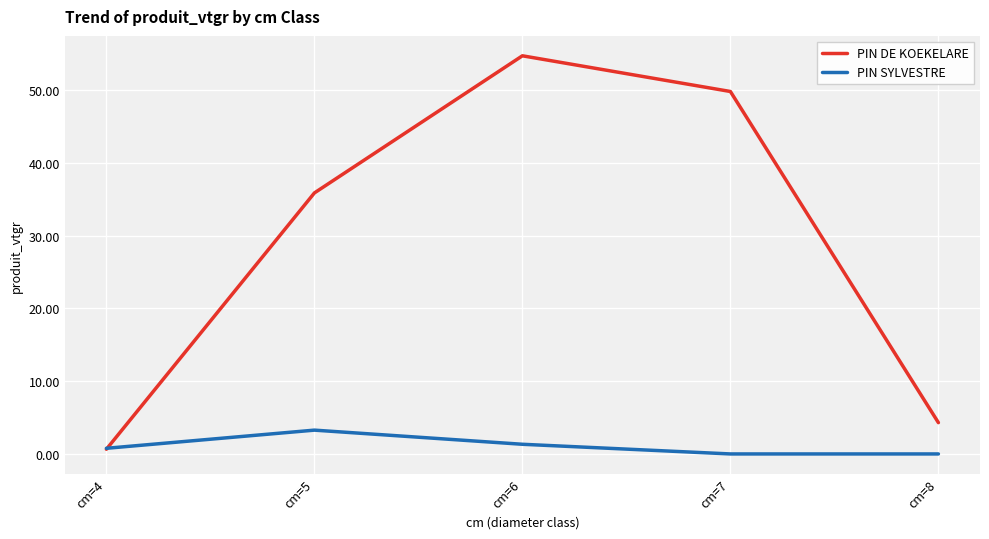

Is this an area chart (filled region under the line)?

No